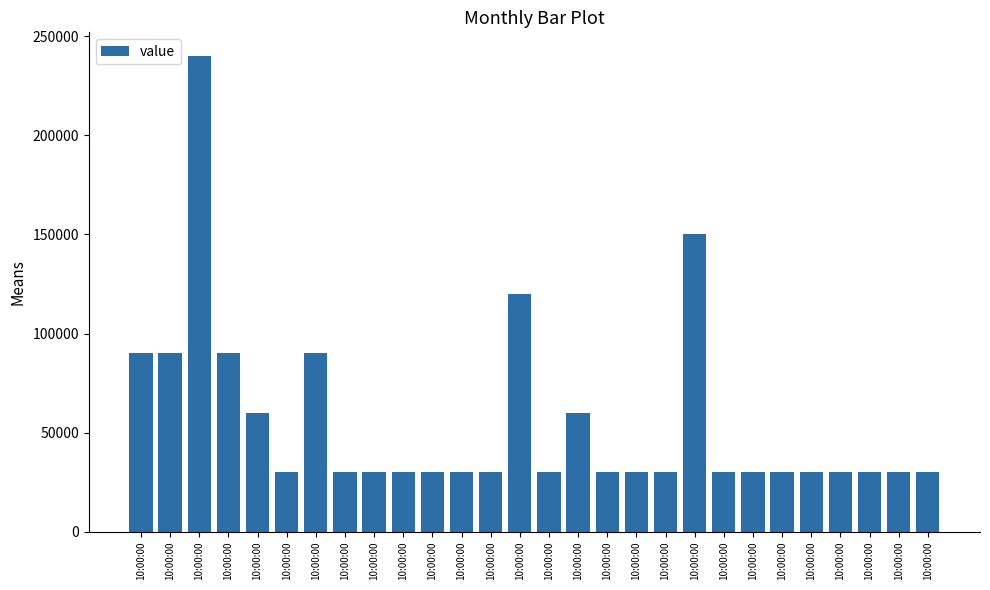

What is the value of the 16th bar from the left?

90000